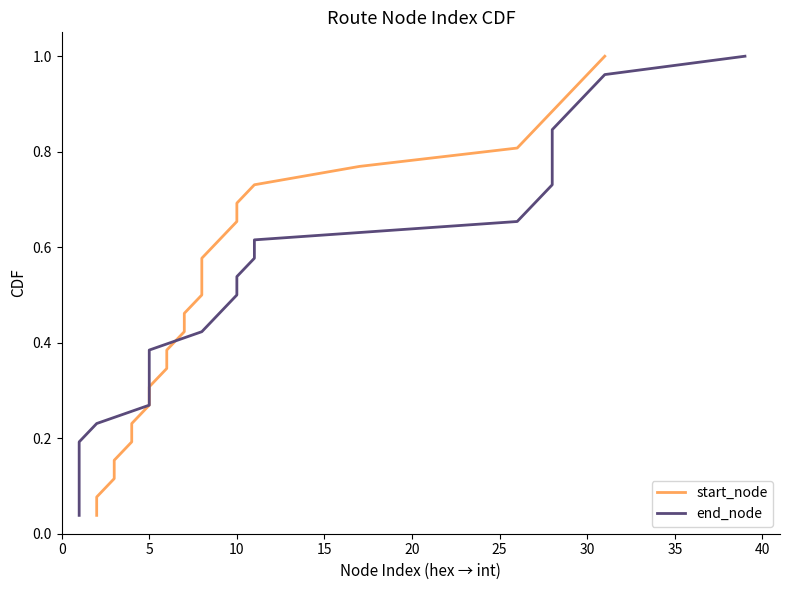

At how many categories does at least one series exceed 0?

26